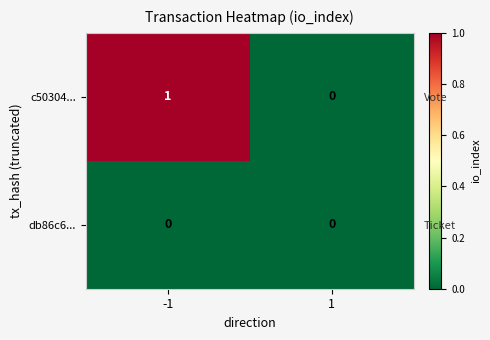

Which series has the largest total across all categories?

c50304...